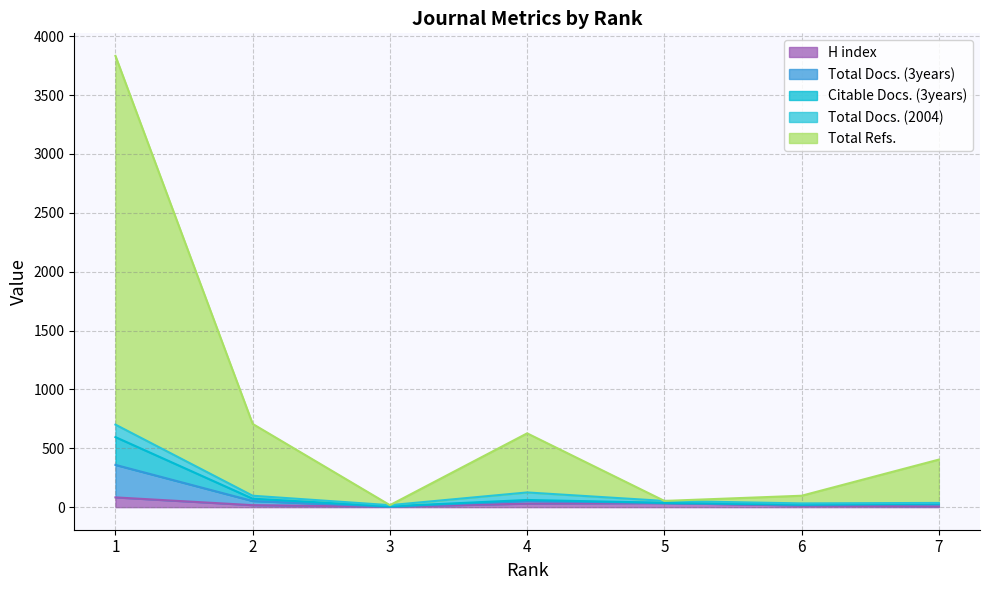

Is it true that H index equals 118 at 1?

False